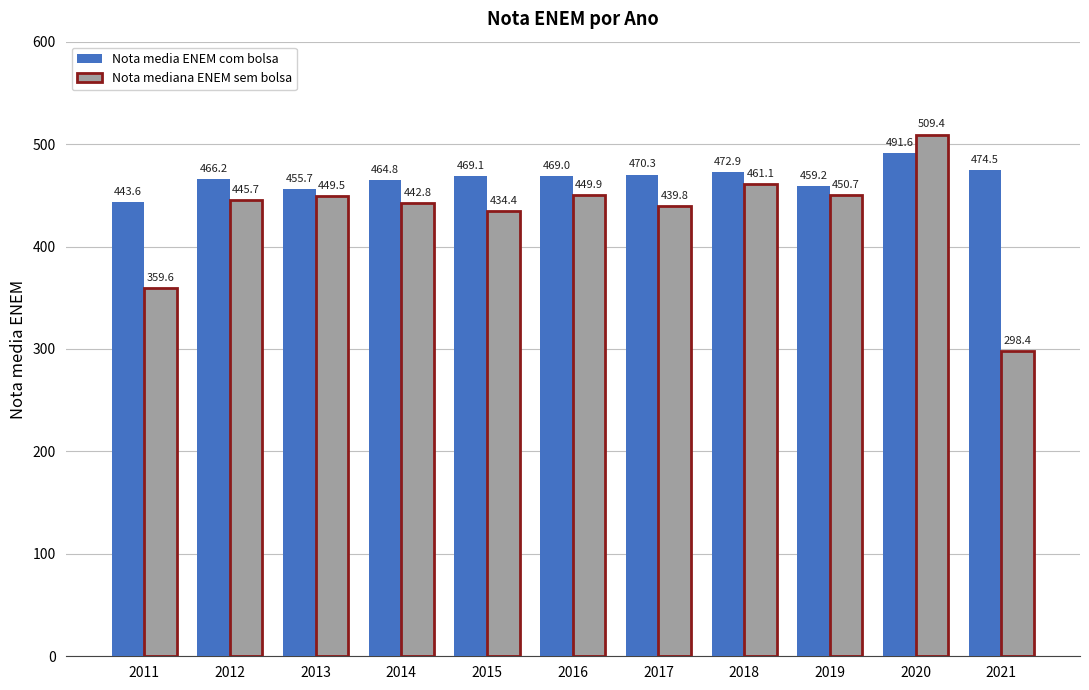

Between 2012 and 2013, which series saw the biggest shift?

Nota media ENEM com bolsa